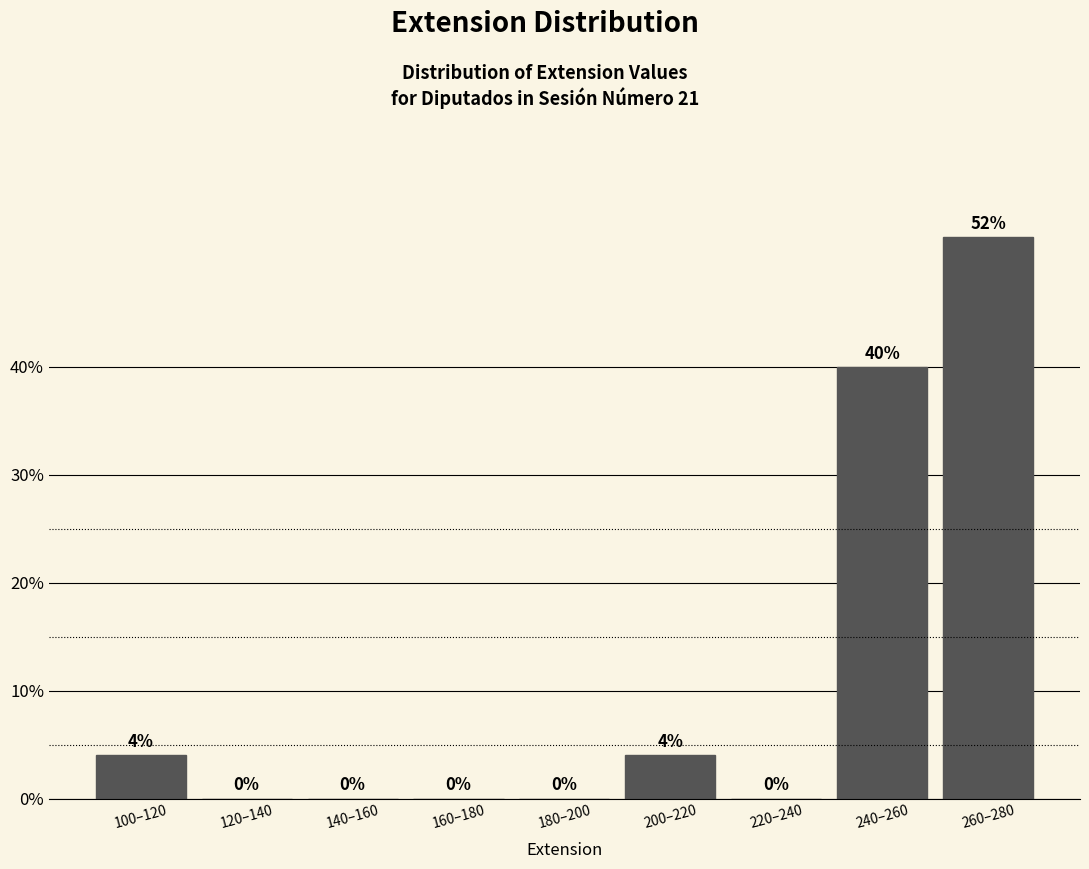

Reading left to right, extract all data points from this chart.

100–120=4	120–140=0	140–160=0	160–180=0	180–200=0	200–220=4	220–240=0	240–260=40	260–280=52